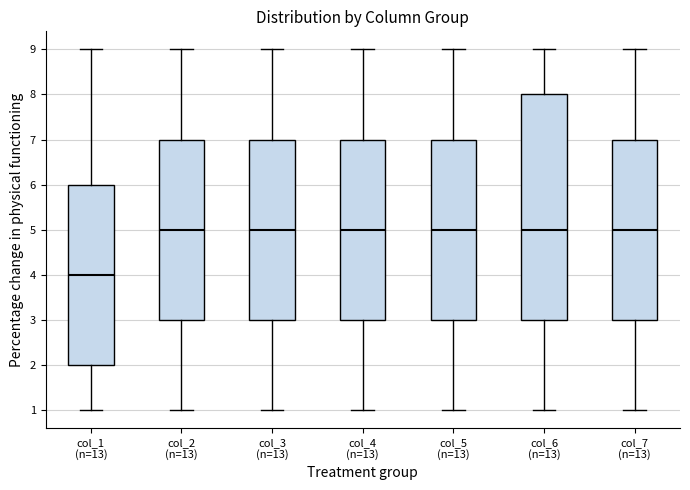

Which box is the tallest, from its lower edge to its upper edge?

col_6 (n=13)